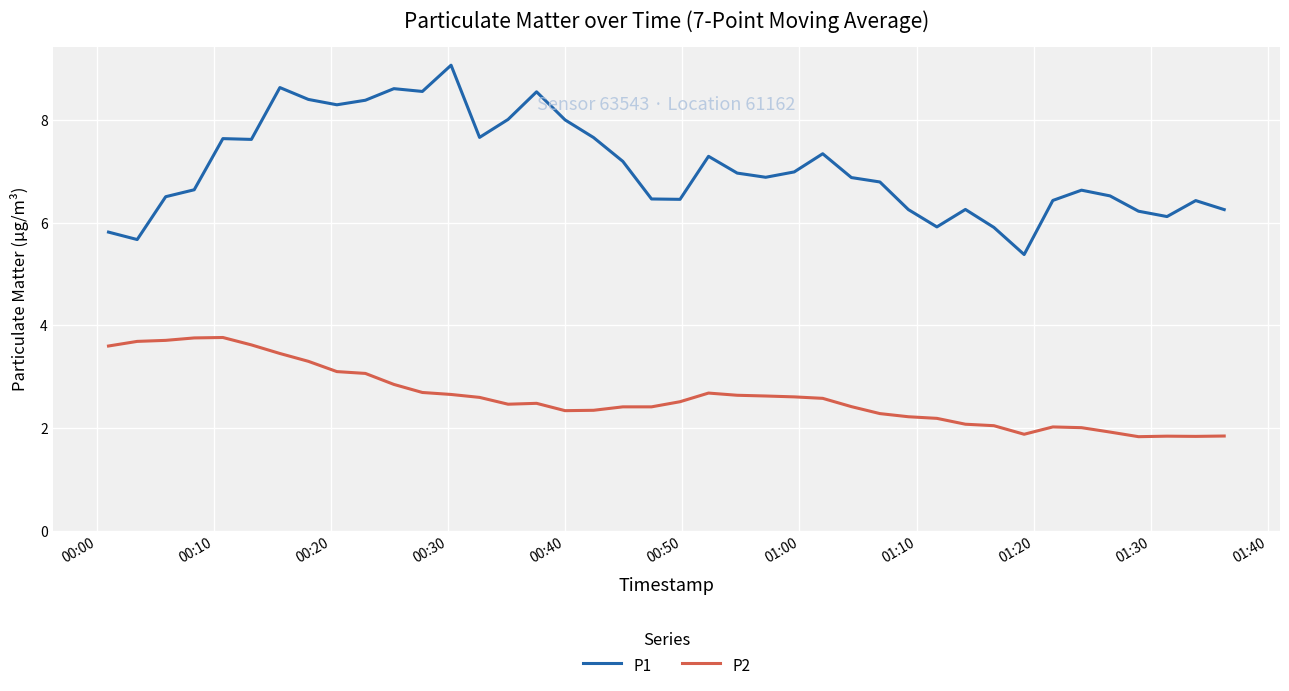

True or false: P1 and P2 intersect in this chart.

False